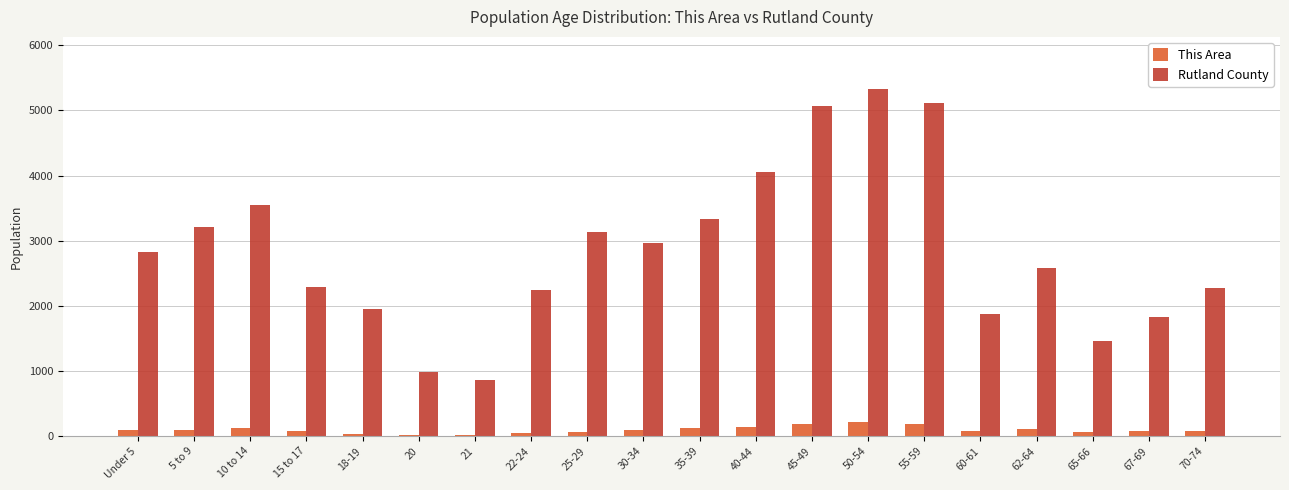

What is the approximate value of Rutland County at 18-19?

1956